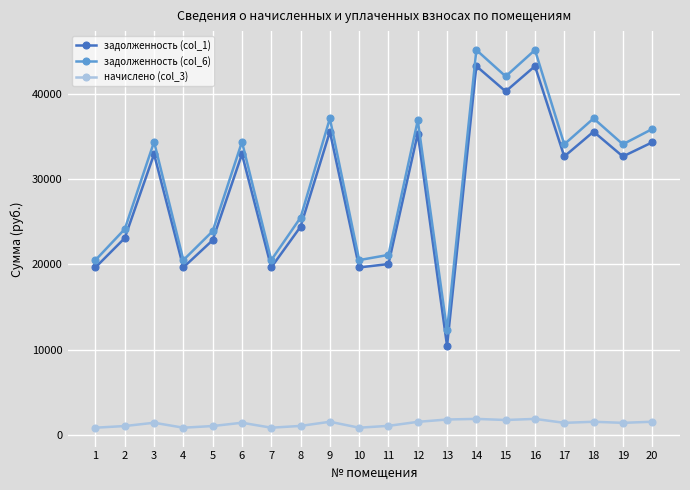

At which label is задолженность (col_1) closest to 26845?

8